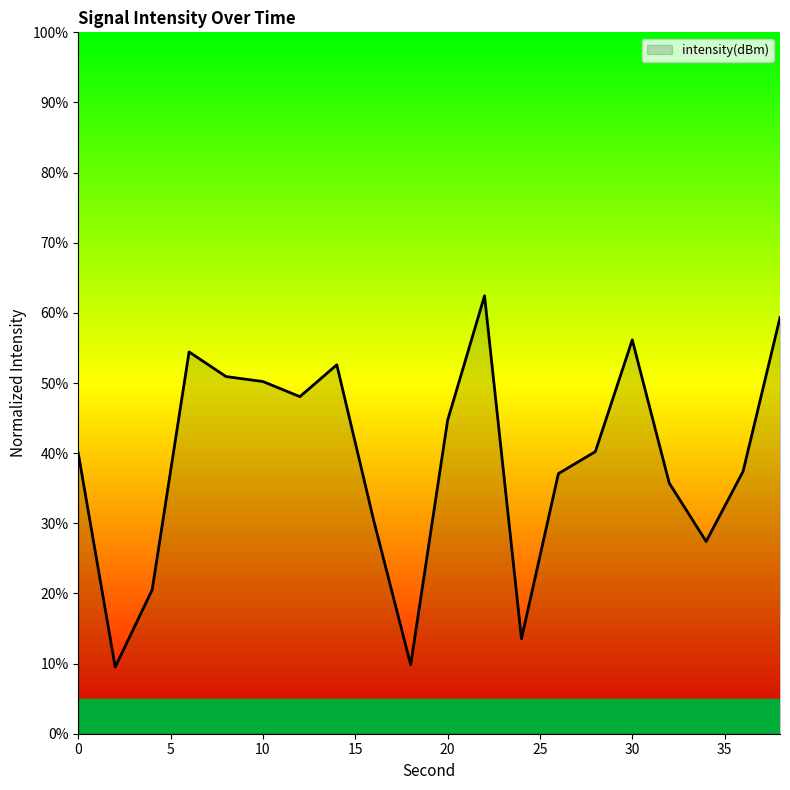

What is the minimum value shown in the chart?

9.5